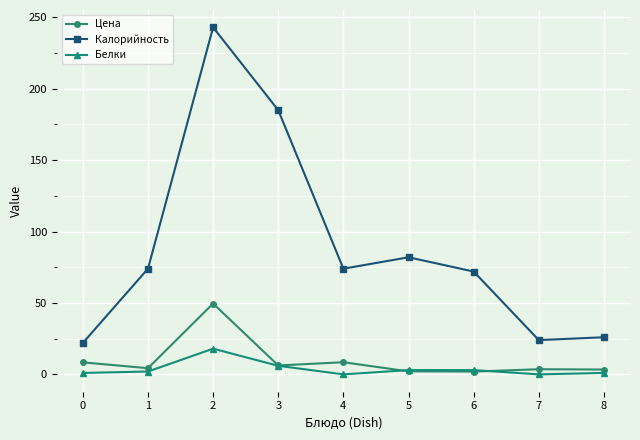

True or false: Белки has a value of 1.0 at 8.

True